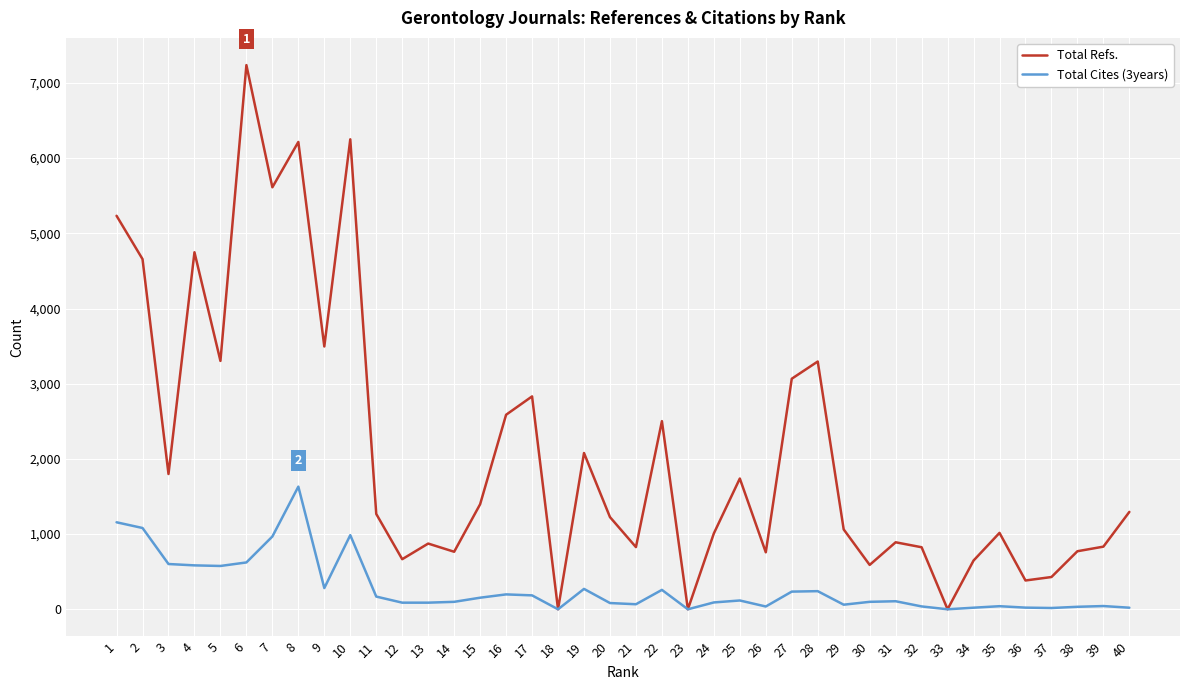

True or false: Total Refs. has a value of 950 at 22.

False